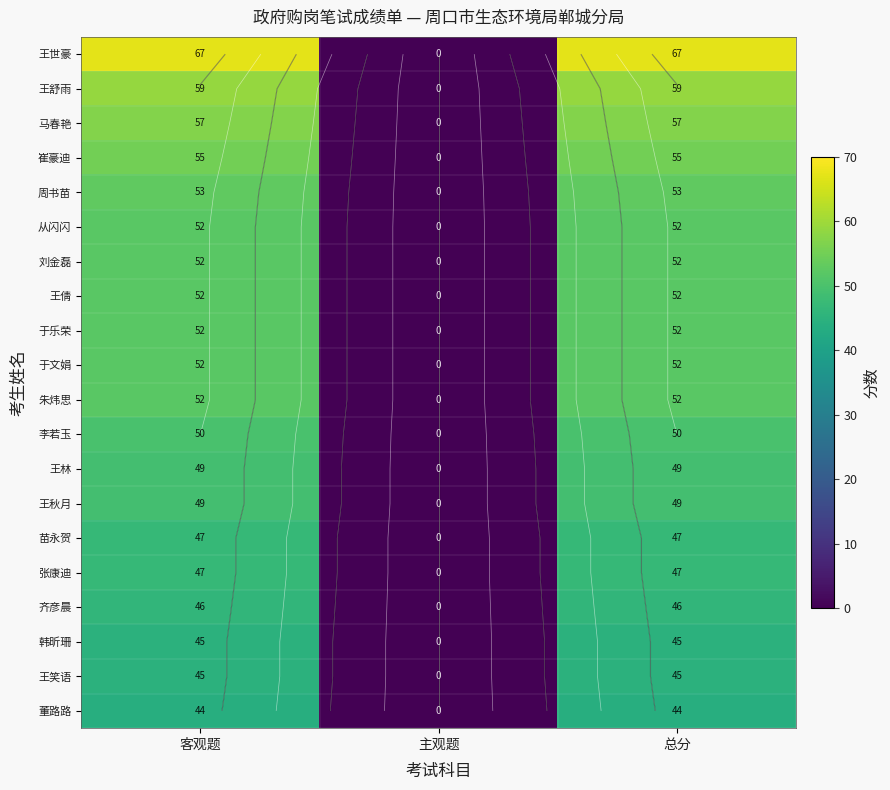

What is the sum of all 王舒雨 values?

118